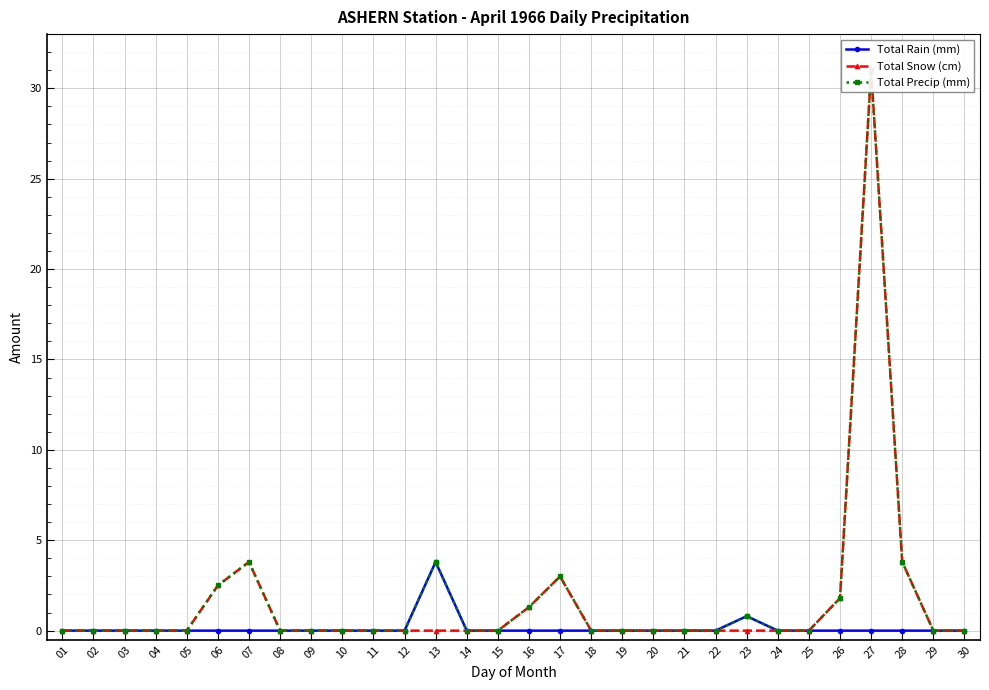

True or false: Total Precip (mm) has a value of 0.0 at 04.

True